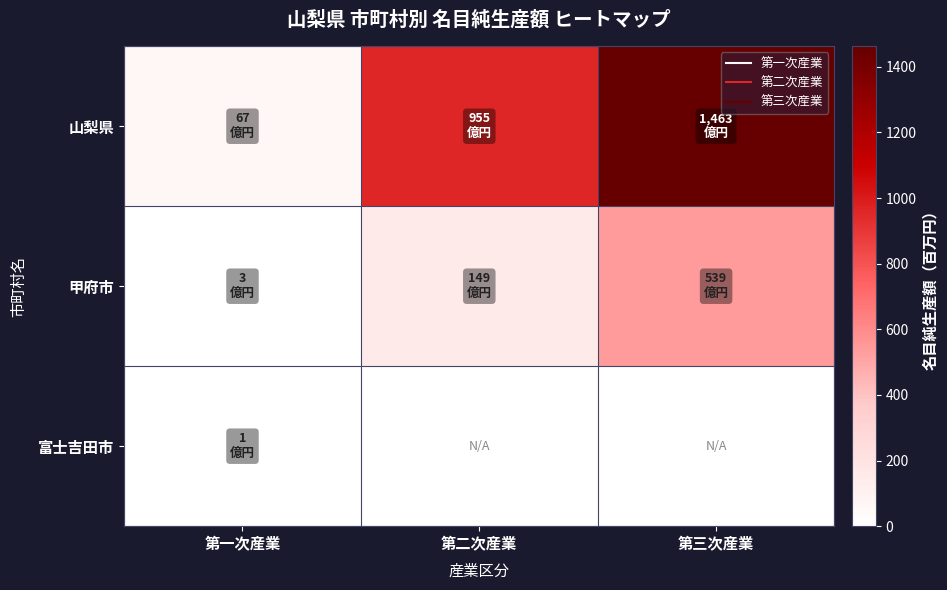

Between 第二次産業 and 第三次産業, which is larger?

第三次産業